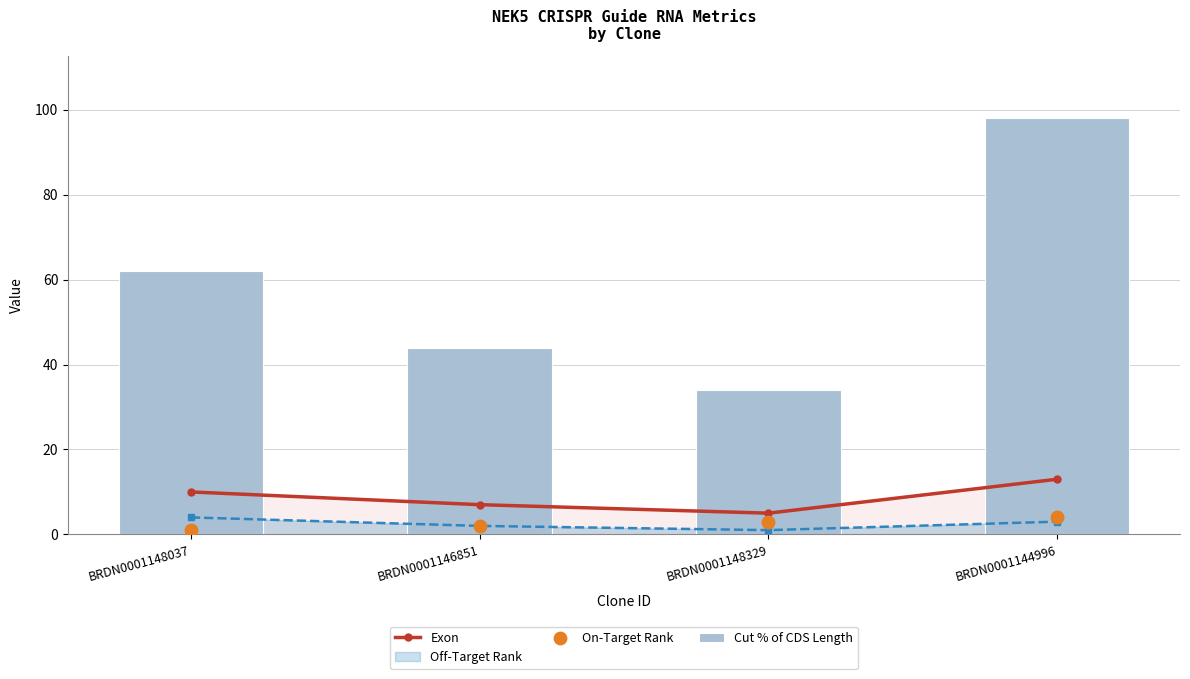

Which series has the largest total across all categories?

Cut % of CDS Length